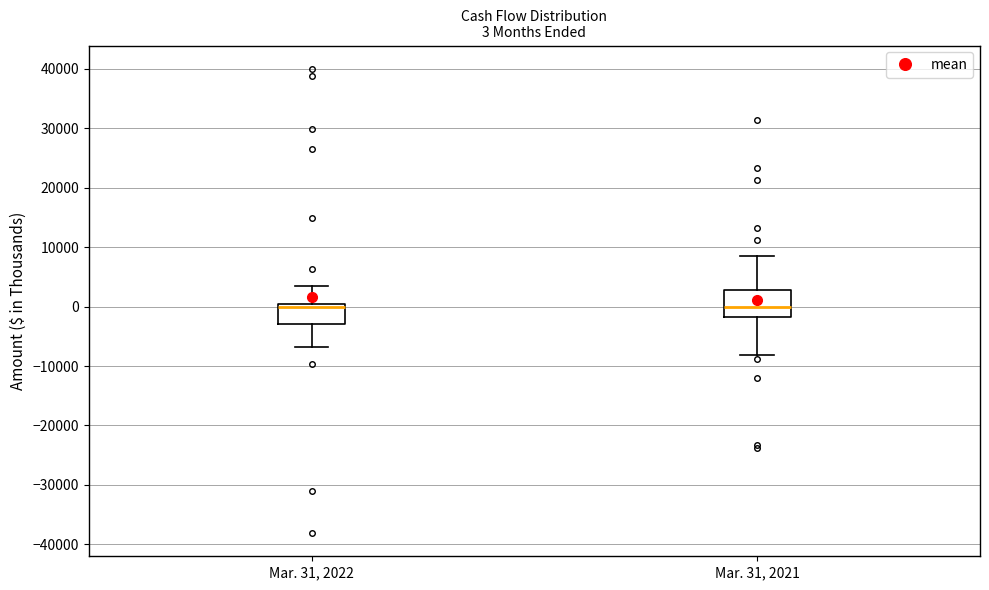

Which box is the tallest, from its lower edge to its upper edge?

Mar. 31, 2021